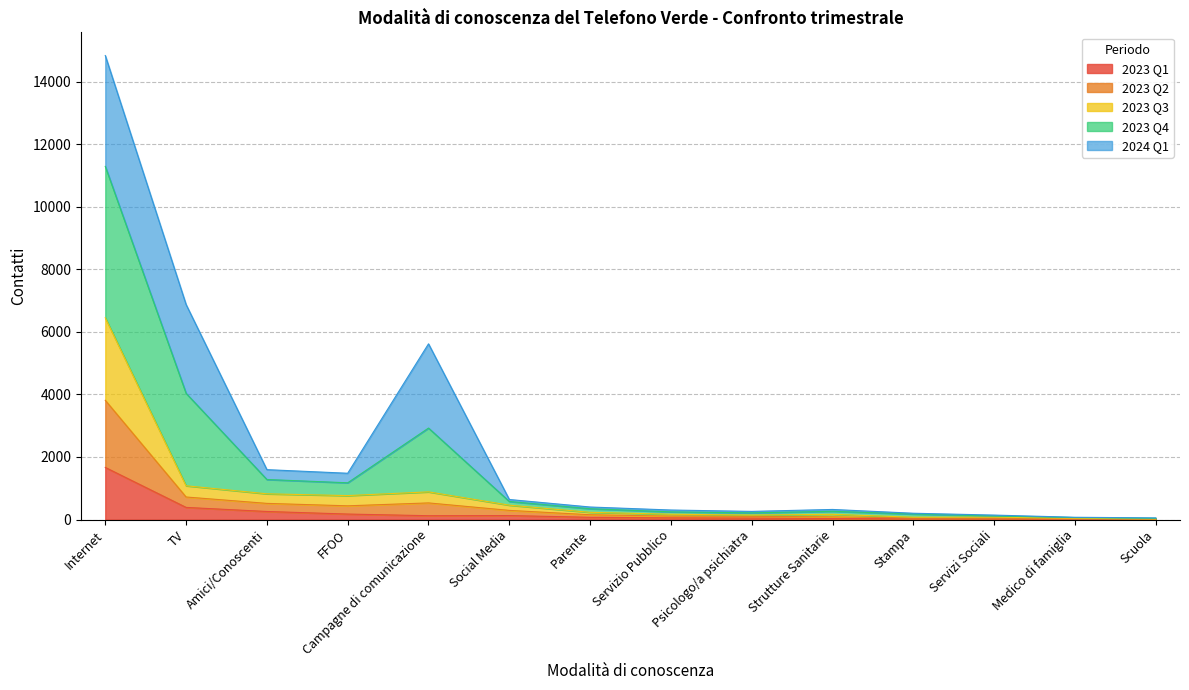

What is the smallest value displayed?

8